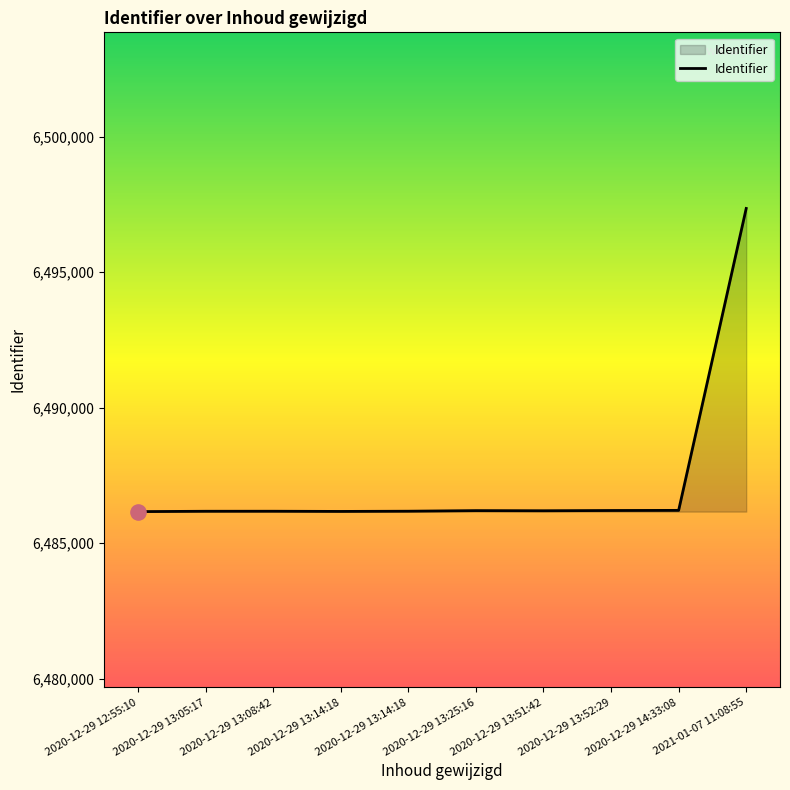

Which has a higher value, 2020-12-29 13:51:42 or 2020-12-29 13:14:18?

2020-12-29 13:51:42